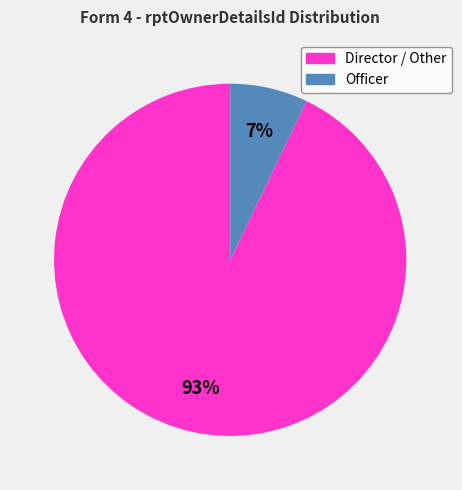

Rank the categories by value from highest to lowest.

Director / Other, Officer